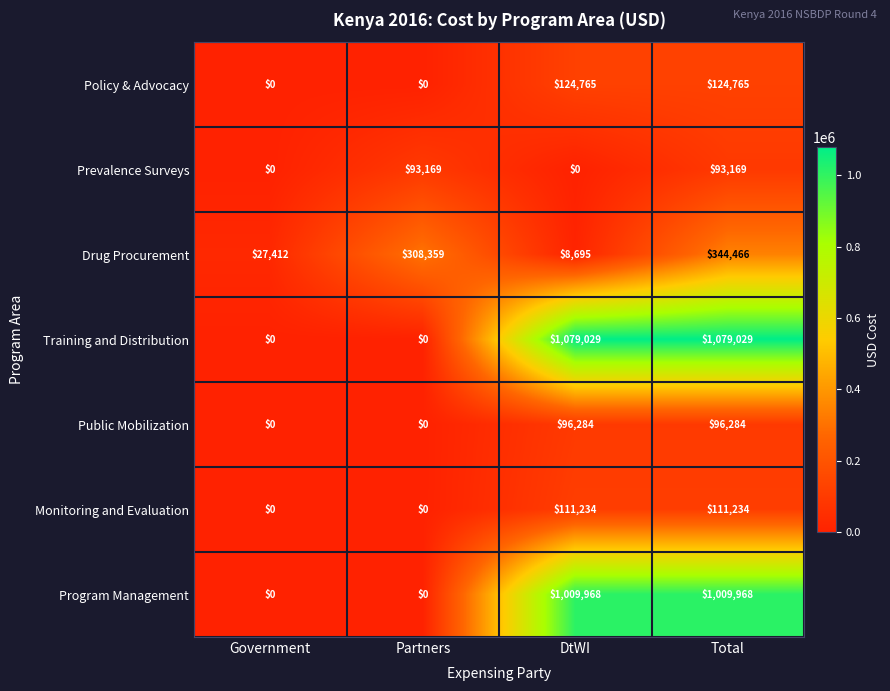

List the labels in order of Drug Procurement value, largest first.

Total, Partners, Government, DtWI